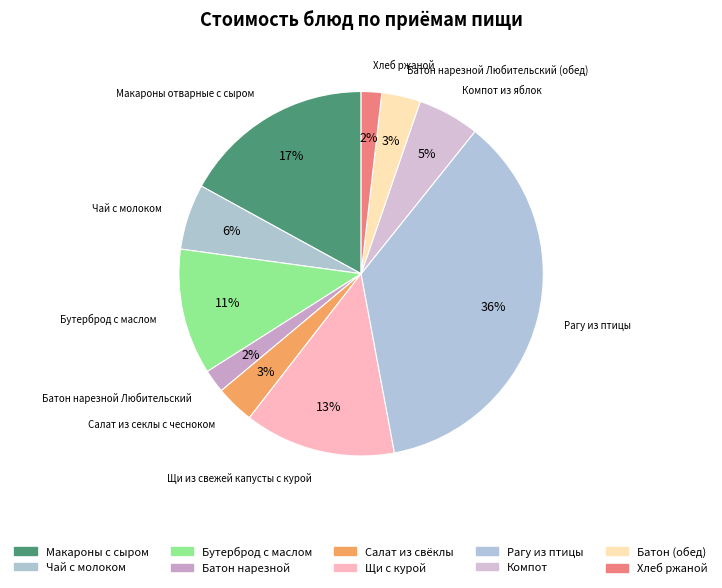

Which slice is the largest?

Рагу из птицы